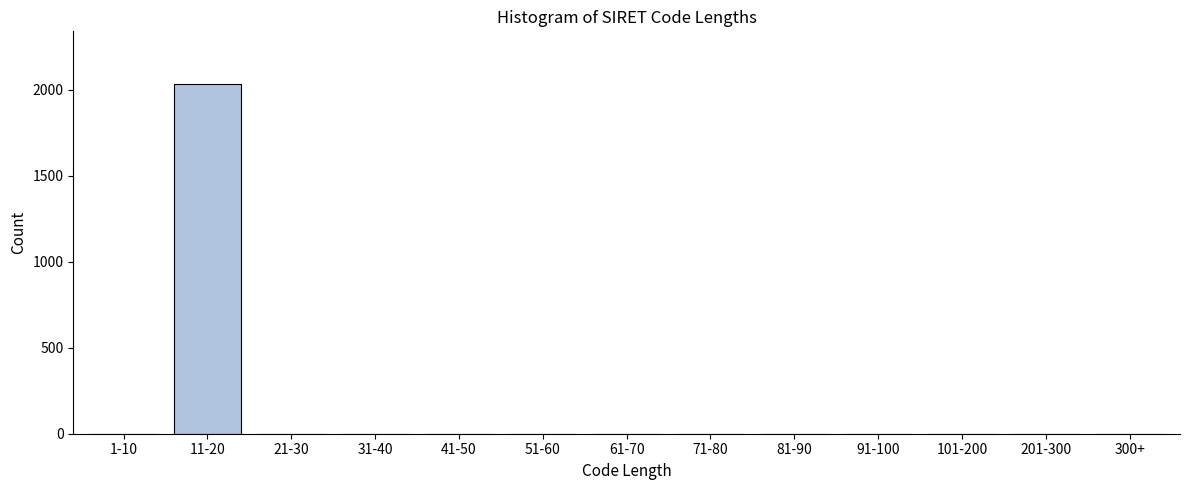

Reading right to left, extract all data points from this chart.

300+=0	201-300=0	101-200=0	91-100=0	81-90=0	71-80=0	61-70=0	51-60=0	41-50=0	31-40=0	21-30=0	11-20=2035	1-10=0